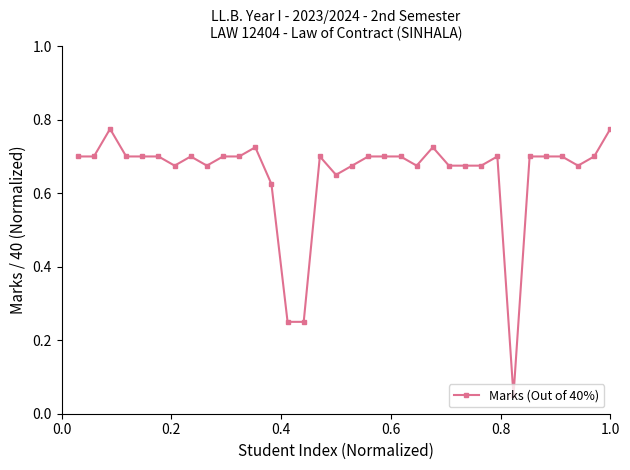

What is the difference between the second highest and second lowest values?

0.5